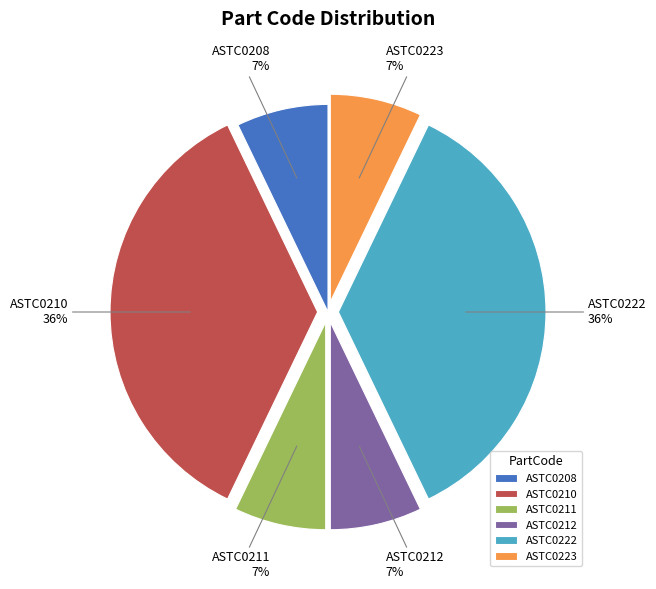

Is it true that ASTC0210 is 29% of the pie?

False